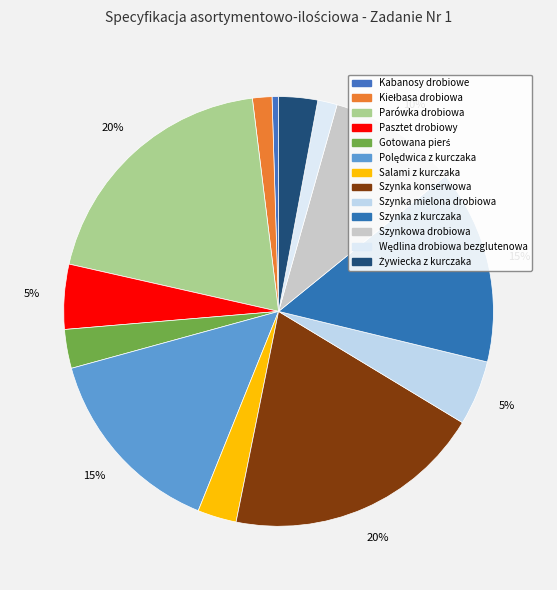

To the nearest percent, what is the average slice percentage?

8%